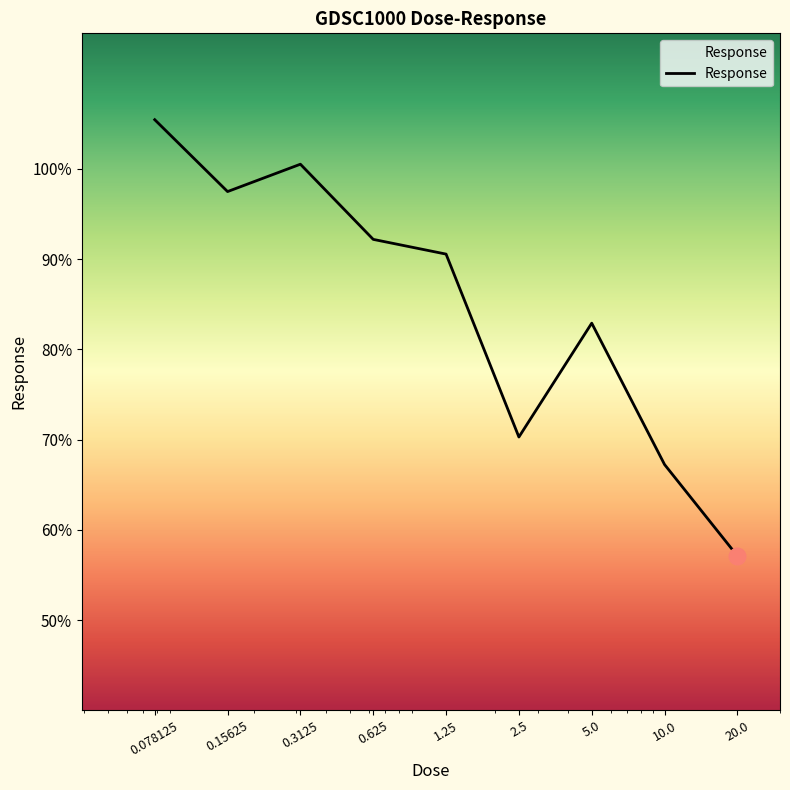

How many values are below 90?

4